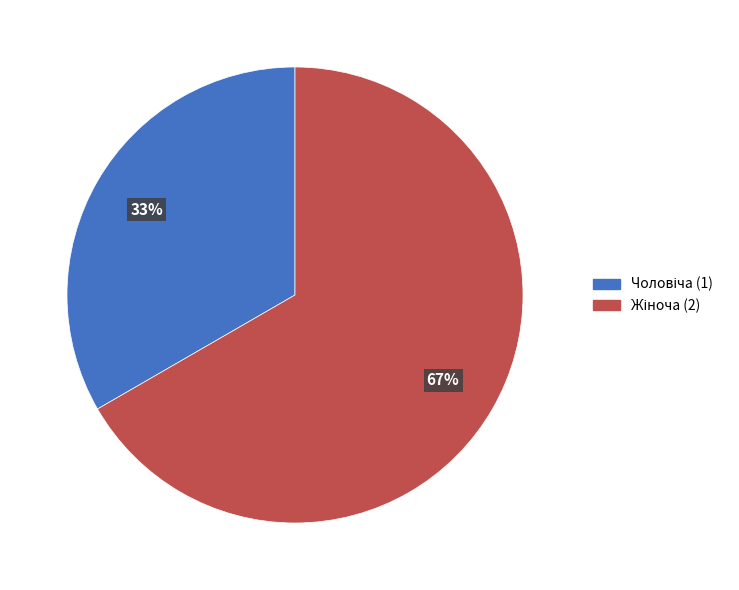

To the nearest percent, what is the average slice percentage?

50%